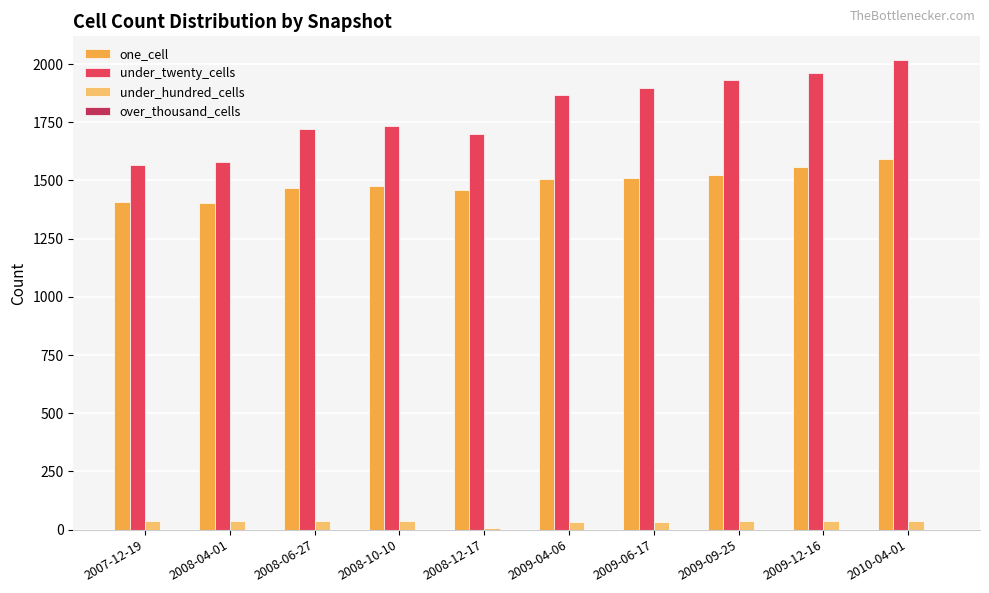

How many bars are there in total?

30